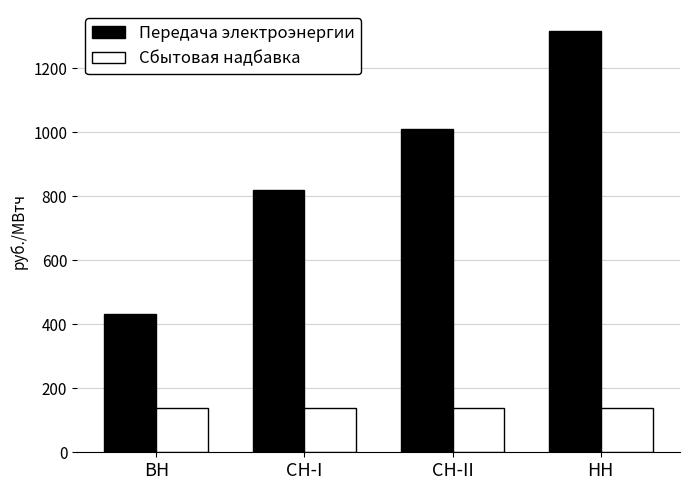

Which series has the largest total across all categories?

Передача электроэнергии